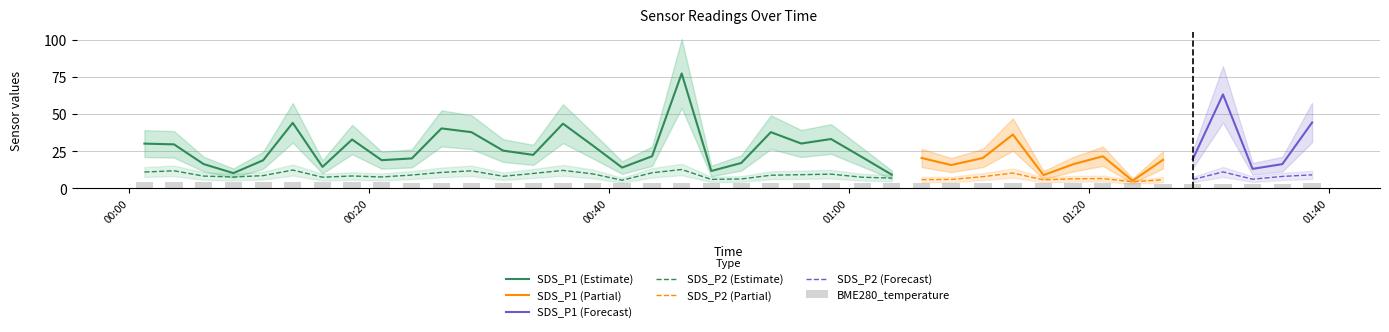

List the labels in order of BME280_temperature value, largest first.

2022/11/12 00:01:16, 2022/11/12 00:03:44, 2022/11/12 00:08:41, 2022/11/12 00:11:10, 2022/11/12 00:13:38, 2022/11/12 00:06:12, 2022/11/12 00:16:07, 2022/11/12 00:18:35, 2022/11/12 00:21:03, 2022/11/12 00:26:02, 2022/11/12 00:28:32, 2022/11/12 00:23:34, 2022/11/12 00:31:11, 2022/11/12 00:33:41, 2022/11/12 00:41:06, 2022/11/12 00:36:10, 2022/11/12 00:38:38, 2022/11/12 00:43:36, 2022/11/12 00:46:04, 2022/11/12 00:53:30, 2022/11/12 00:48:32, 2022/11/12 00:51:02, 2022/11/12 00:56:02, 2022/11/12 01:01:07, 2022/11/12 01:16:14, 2022/11/12 00:58:31, 2022/11/12 01:13:41, 2022/11/12 01:08:32, 2022/11/12 01:18:42, 2022/11/12 01:23:40, 2022/11/12 01:06:04, 2022/11/12 01:11:11, 2022/11/12 01:03:35, 2022/11/12 01:21:11, 2022/11/12 01:38:38, 2022/11/12 01:36:09, 2022/11/12 01:33:40, 2022/11/12 01:26:12, 2022/11/12 01:28:41, 2022/11/12 01:31:12